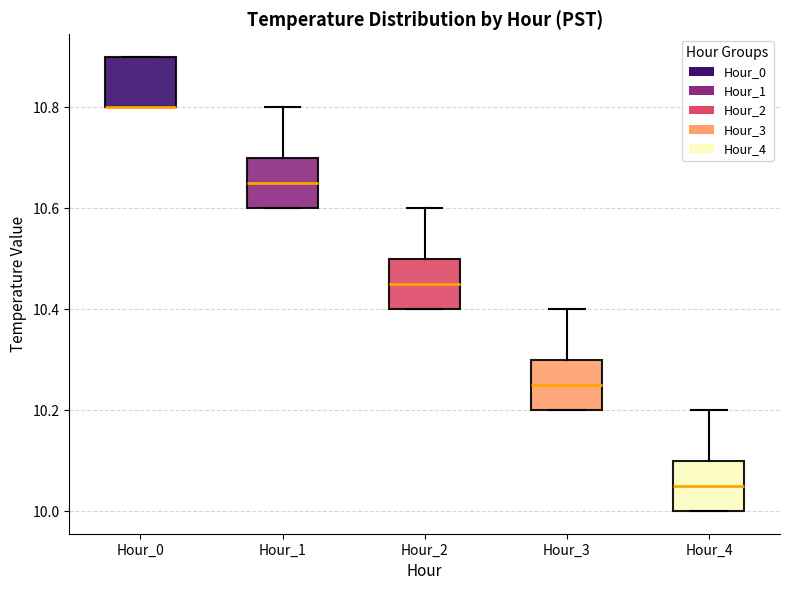

Where does the median line of the box for Hour_4 sit on the y-axis? The values are not printed on the chart, so give them approximately, as read against the axis.

10.06